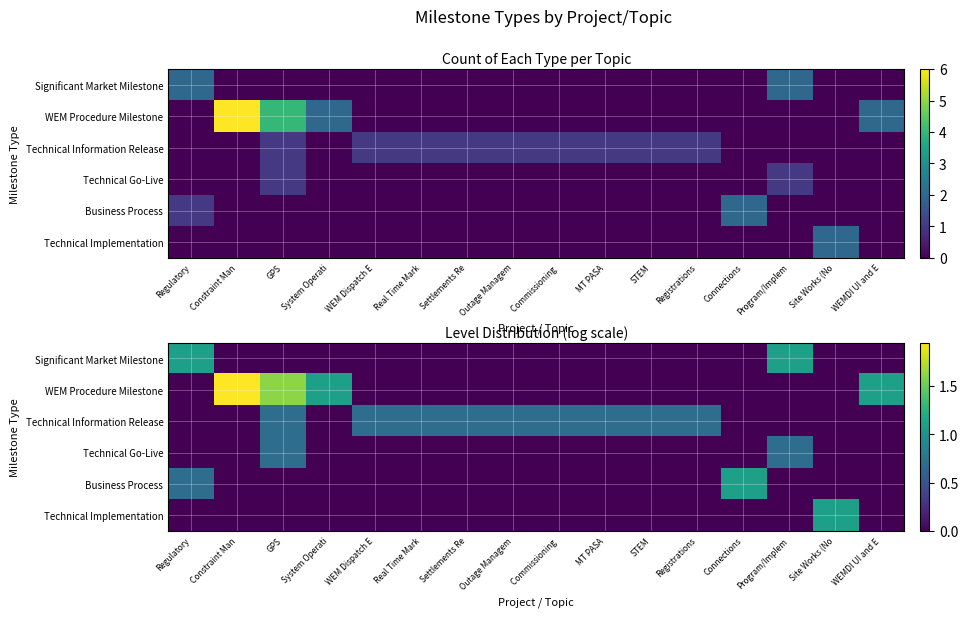

At Outage Managem, list the series in order from largest to smallest.

Technical Information Release, Significant Market Milestone, WEM Procedure Milestone, Technical Go-Live, Business Process, Technical Implementation